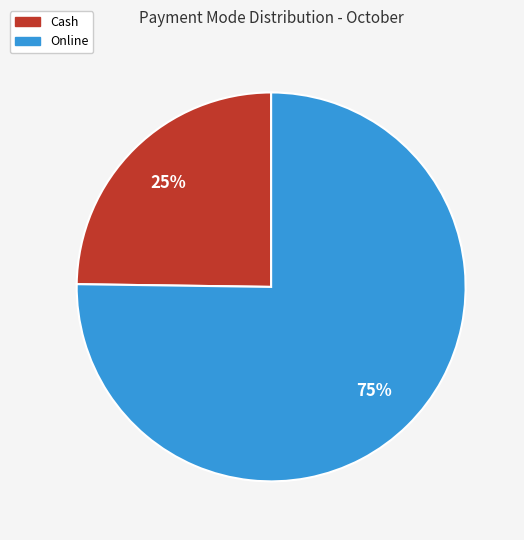

How many segments does this pie chart have?

2